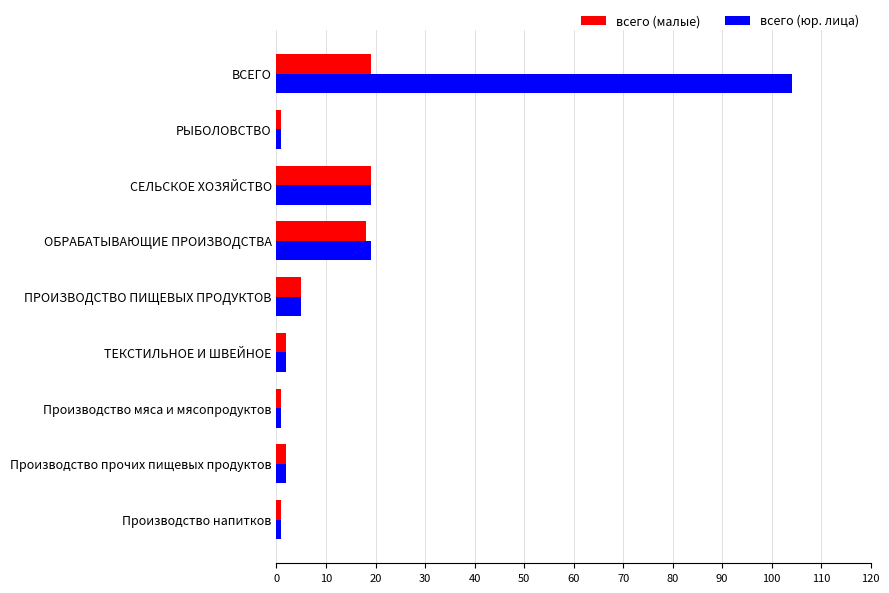

Count the number of categories in the chart.

9